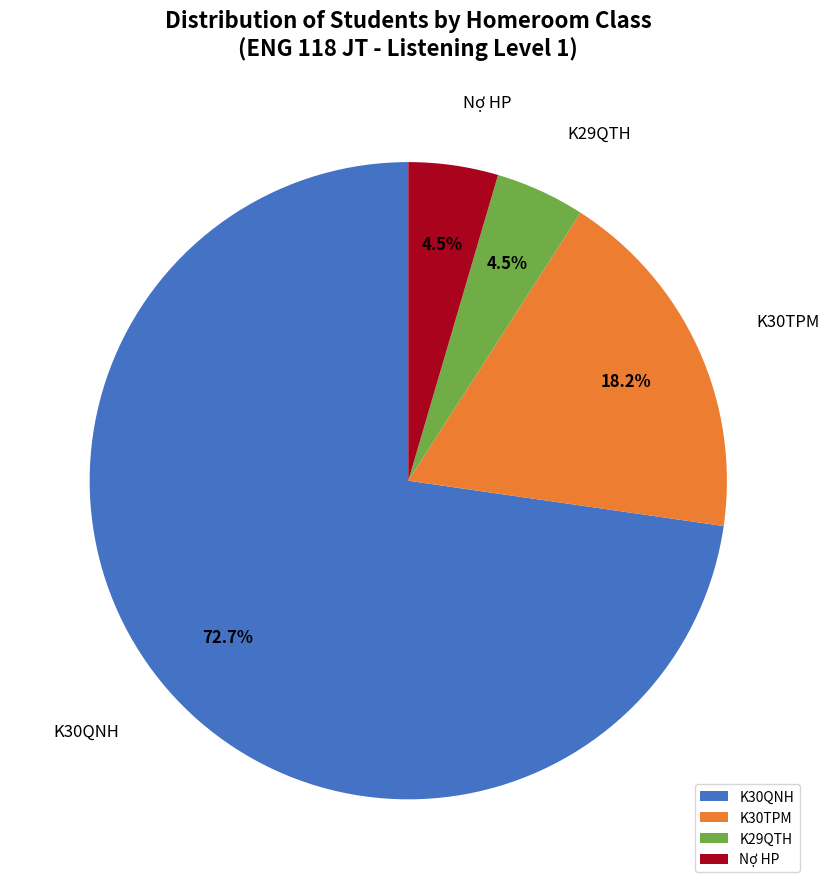

Is there any slice that represents more than half of the pie?

Yes